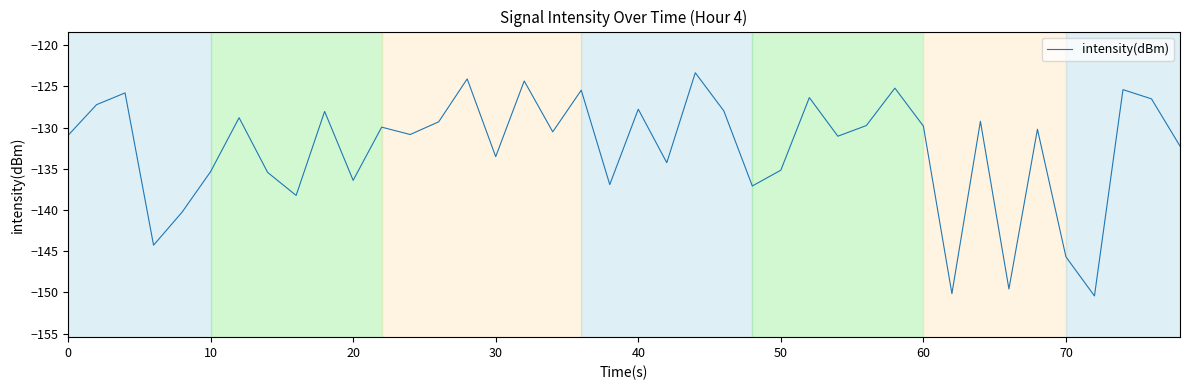

What is the smallest value displayed?

-150.4